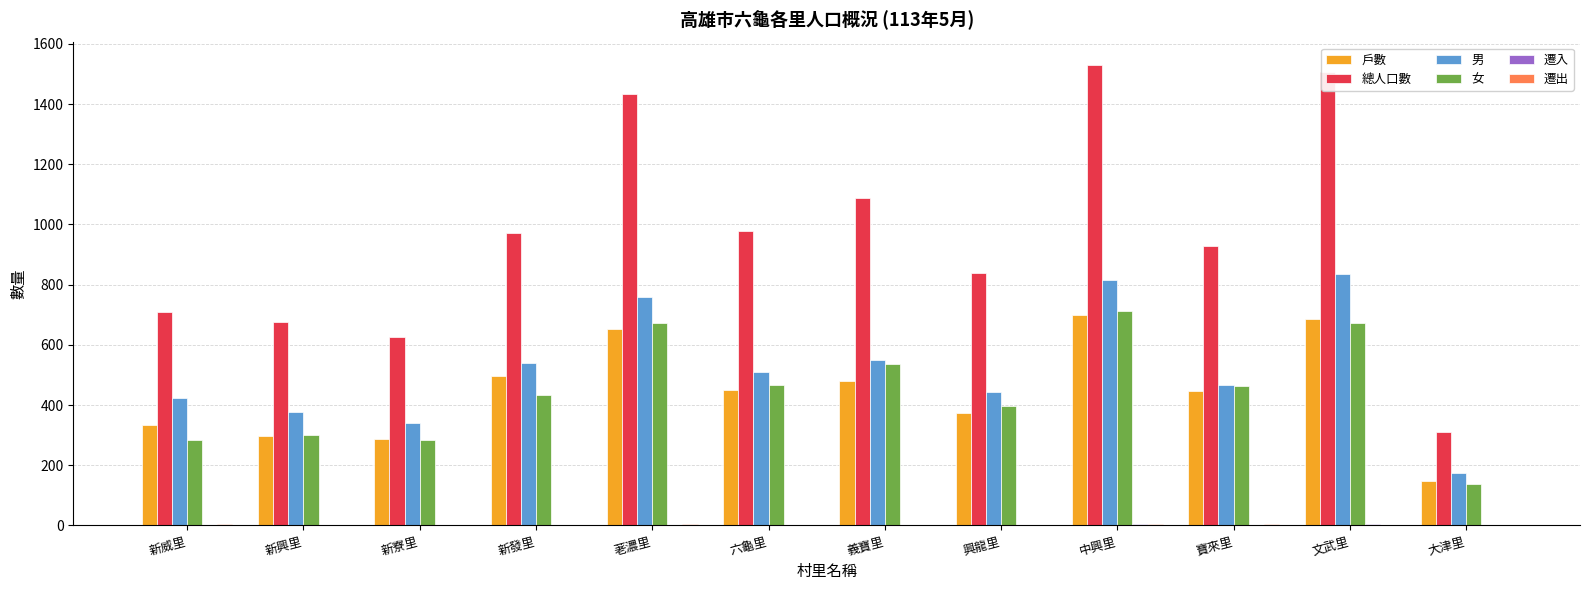

Which series has the largest total across all categories?

總人口數